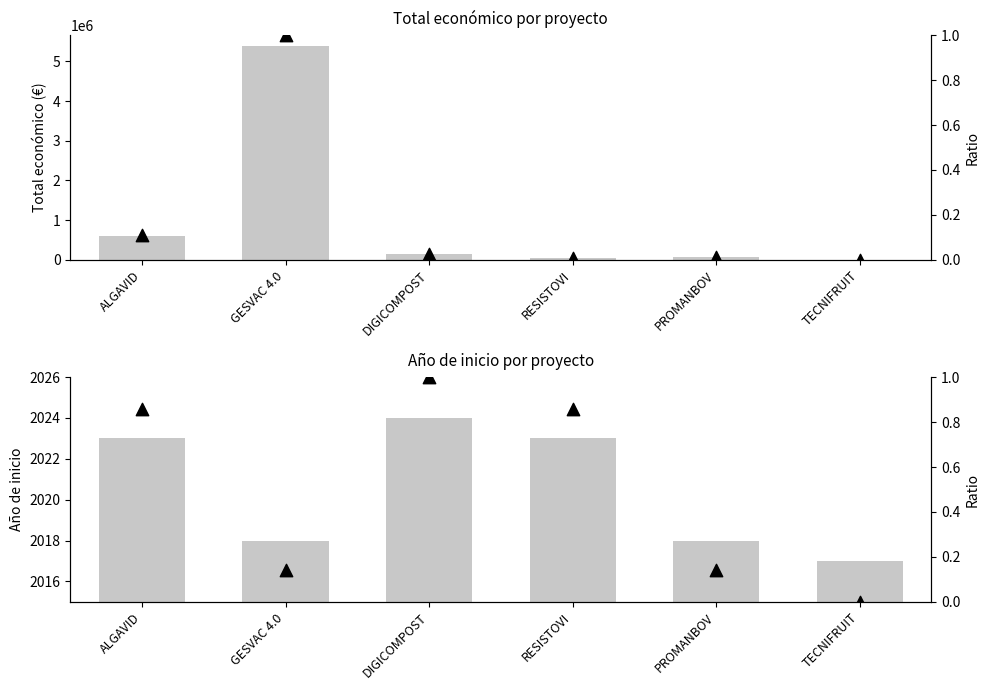

At which category is the sum across all series the highest?

GESVAC 4.0